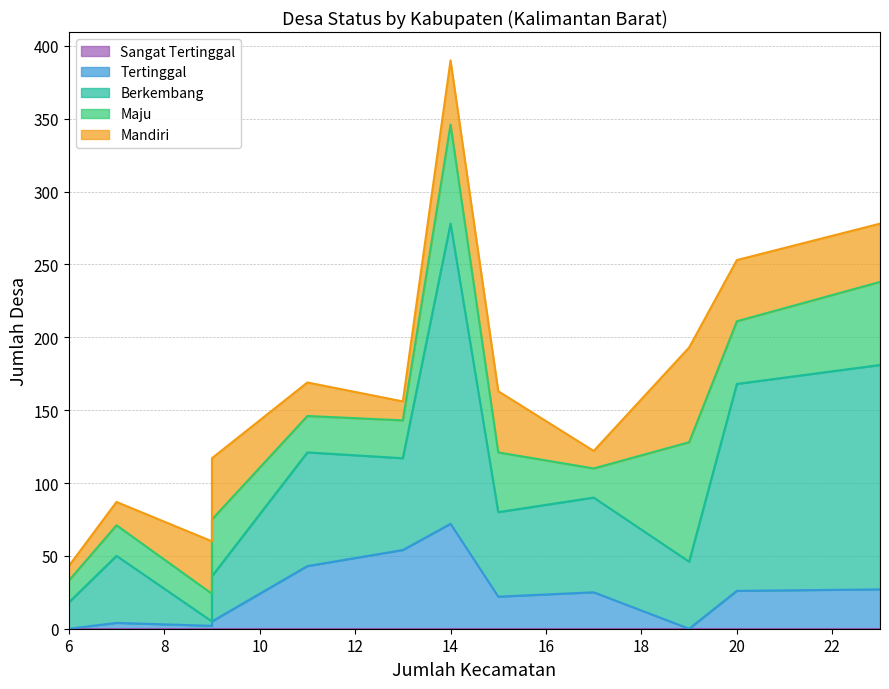

True or false: Maju has a value of 92 at Kapuas Hulu.

False